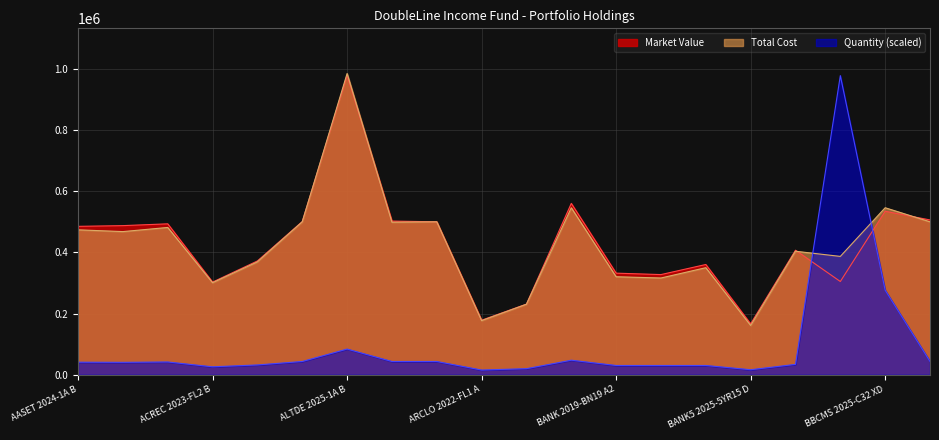

Rank the series by their maximum value, from highest to lowest.

Total Cost, Market Value, Quantity